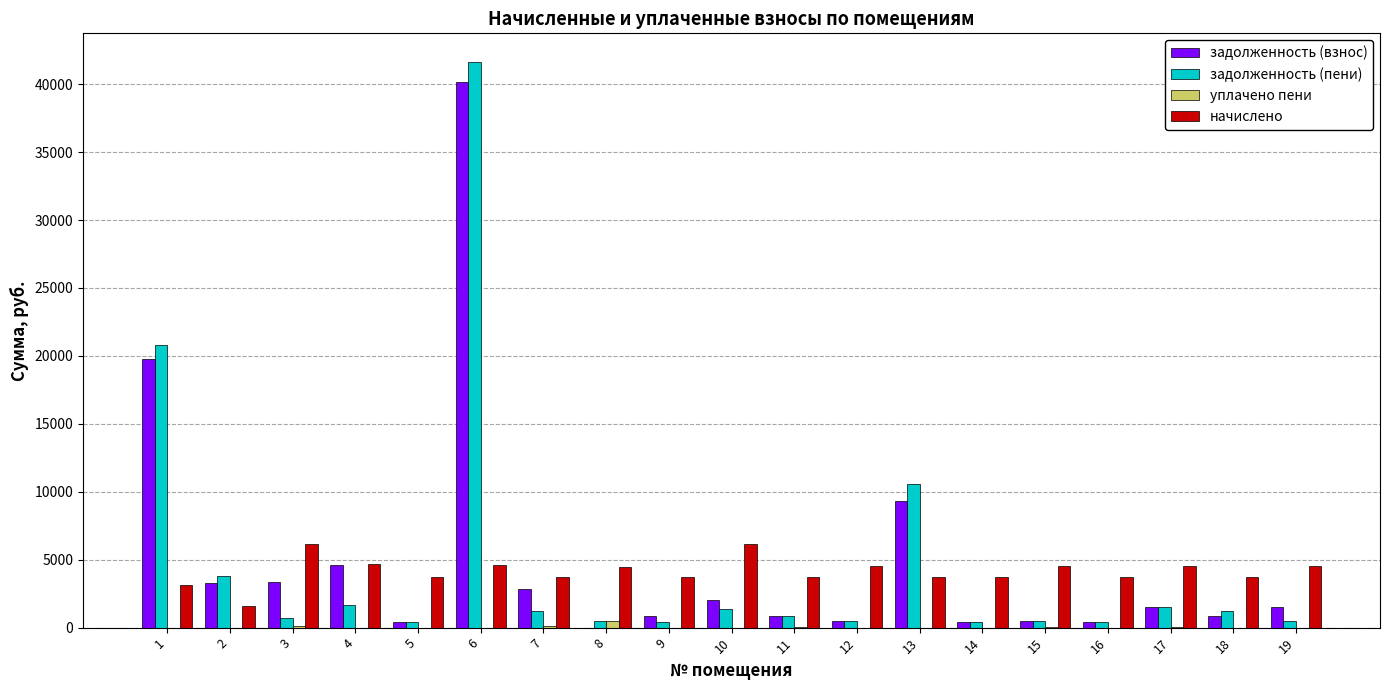

Which series has the largest range (max minus min)?

задолженность (пени)